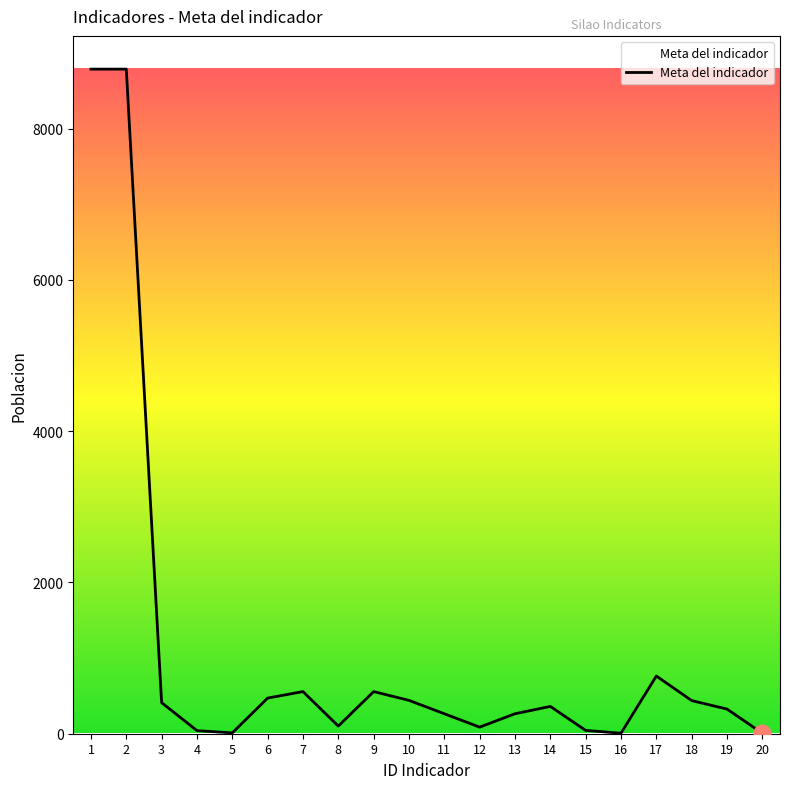

What is the difference between the maximum and minimum values?

8782